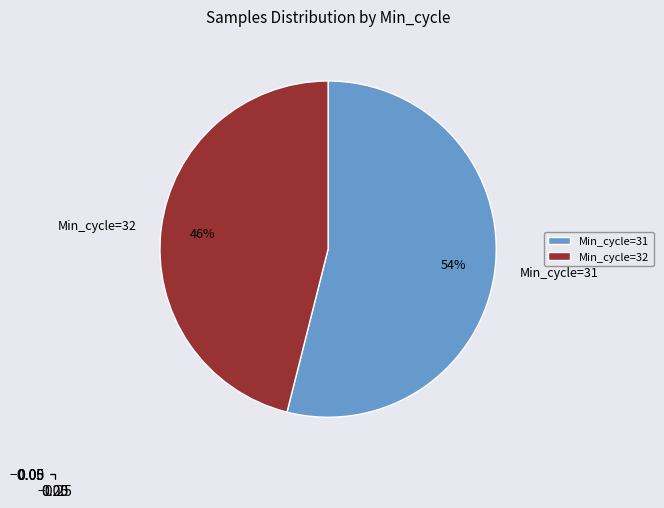

To the nearest percent, what portion does Min_cycle=32 represent?

46%